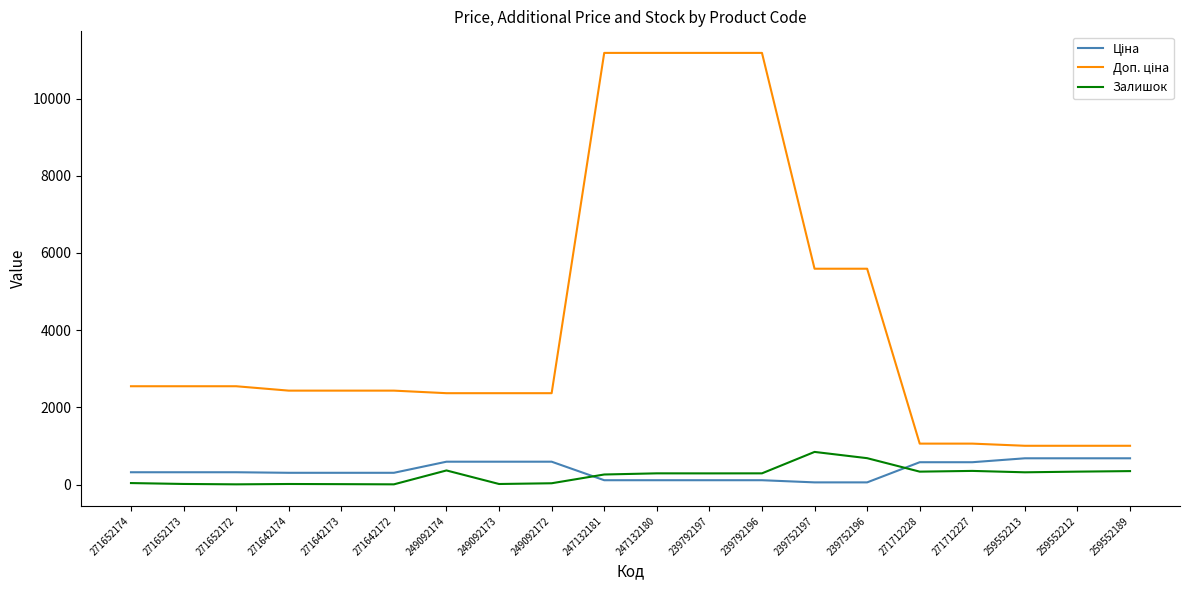

What is the total value across all series at 271712227?

1991.1